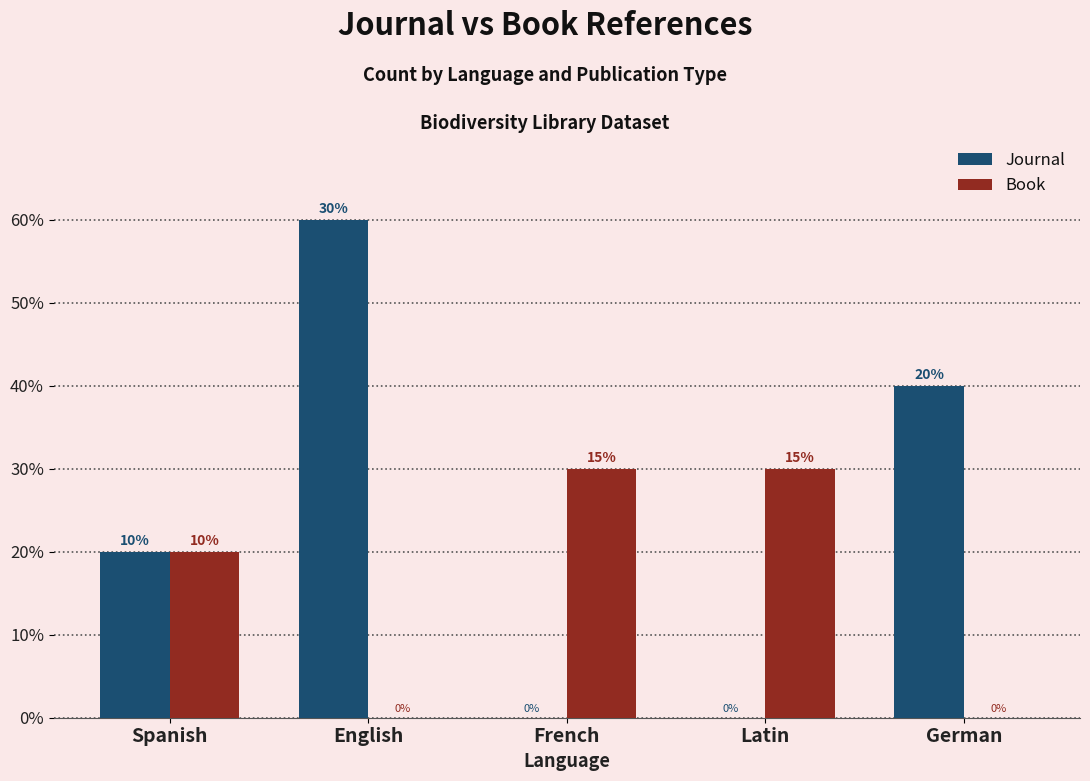

What are all the series names shown in the legend?

Journal, Book